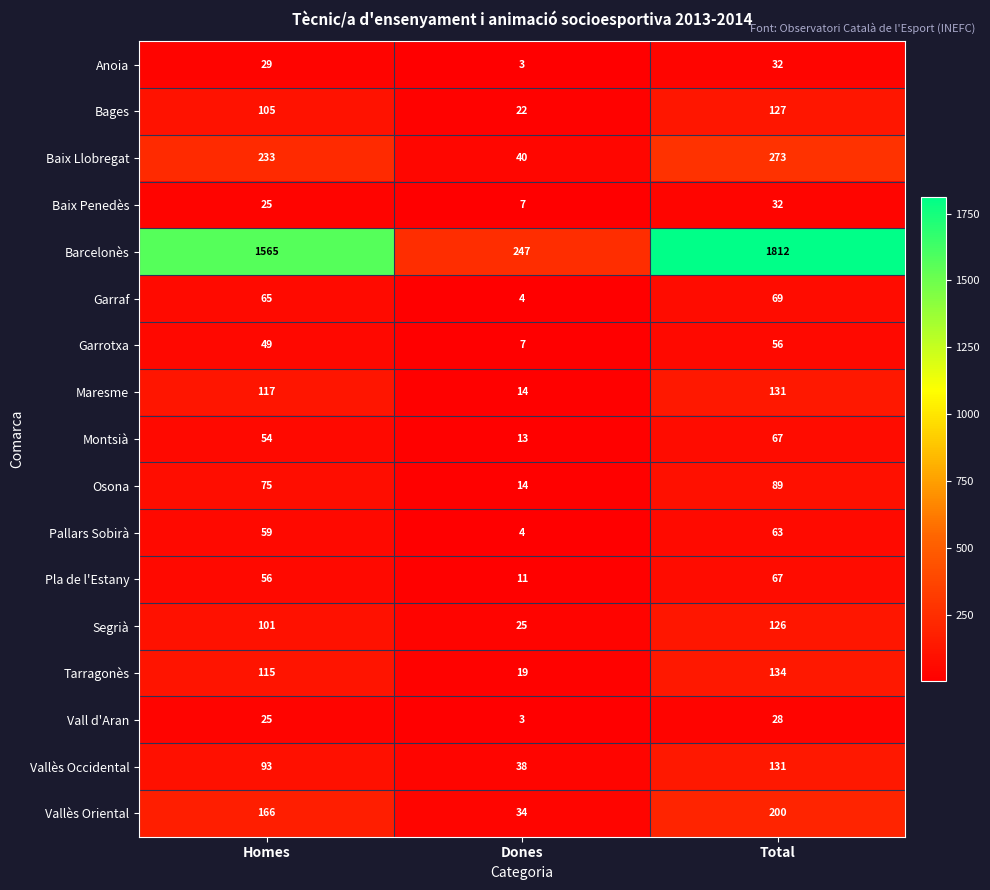

Rank the categories by Bages value from highest to lowest.

Total, Homes, Dones